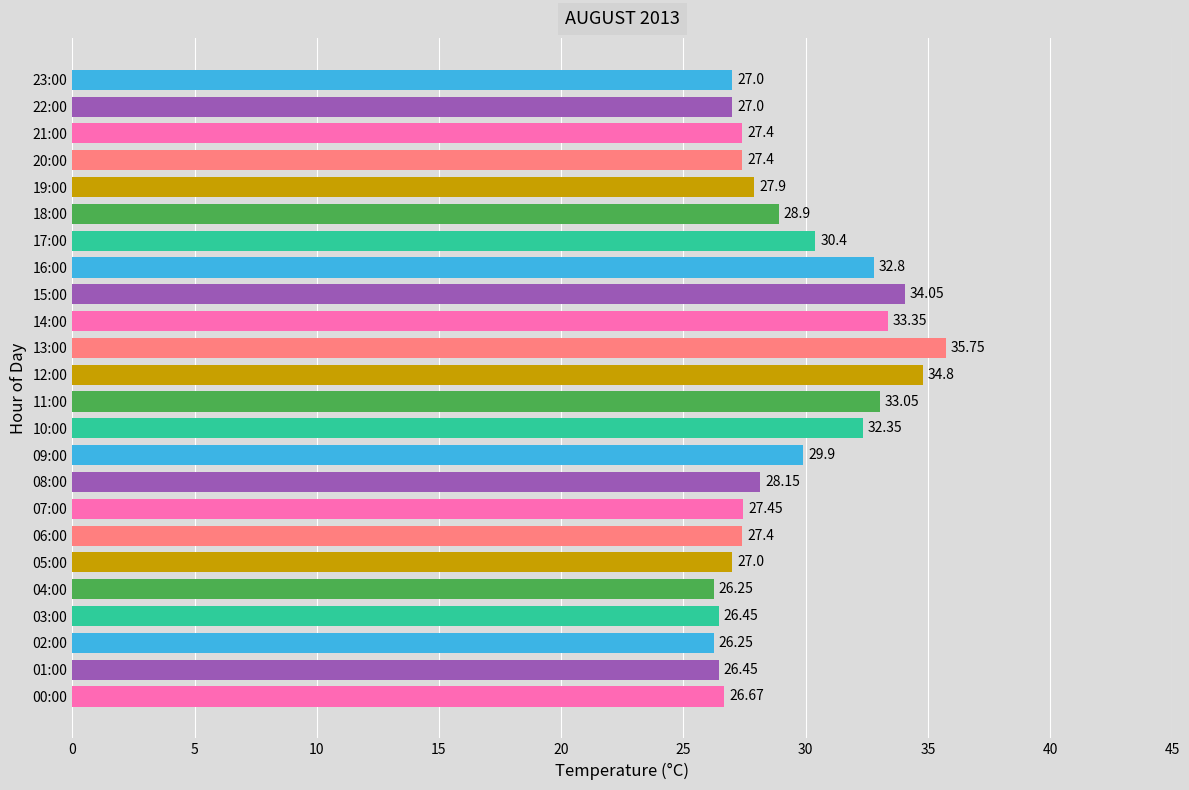

Count the number of data series in this chart.

1